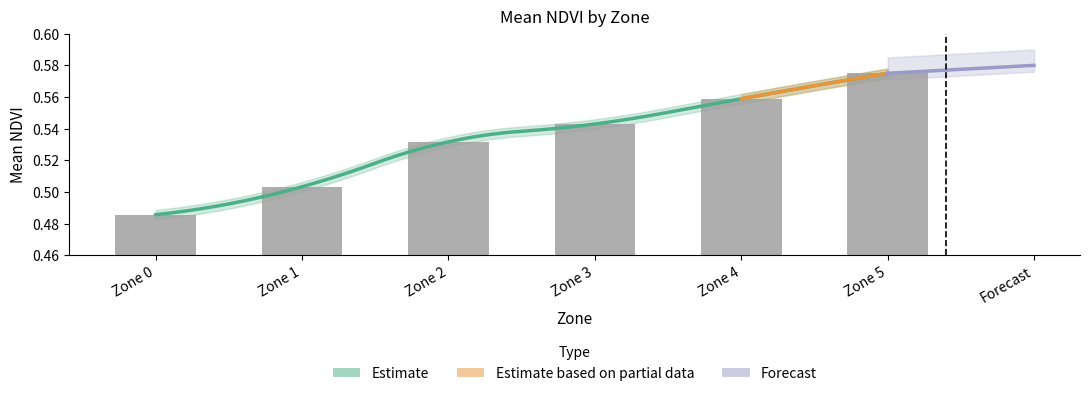

What is the value of the 4th bar from the left?

0.5